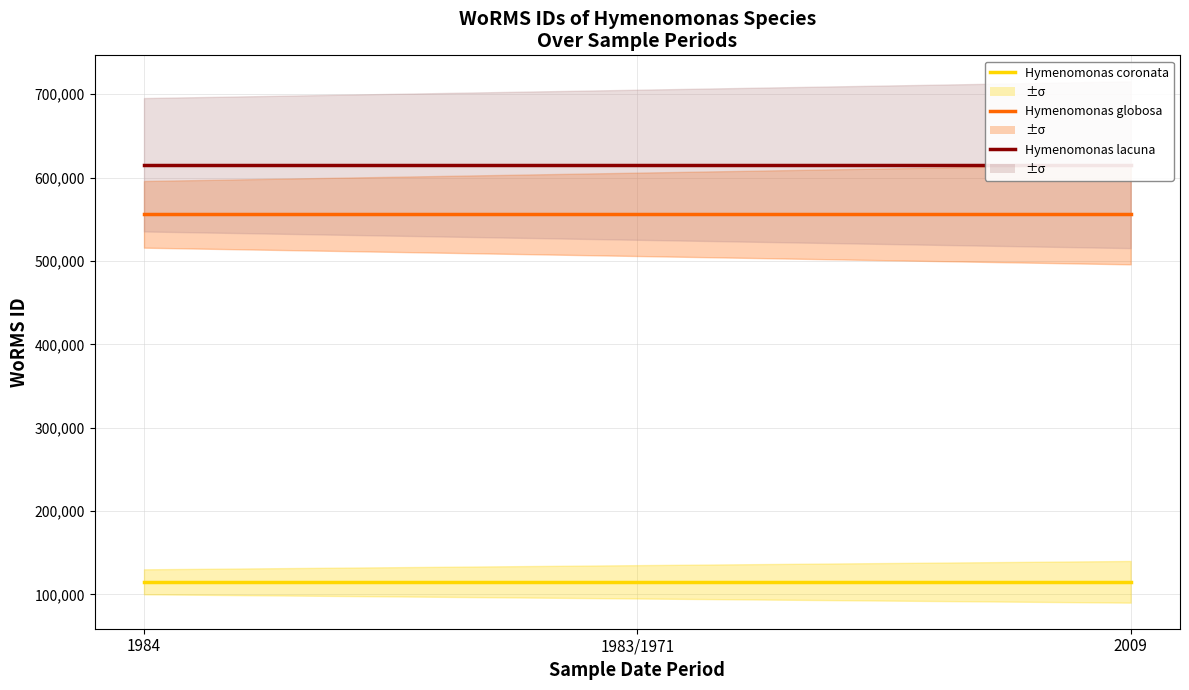

Which series has the largest range (max minus min)?

Hymenomonas coronata